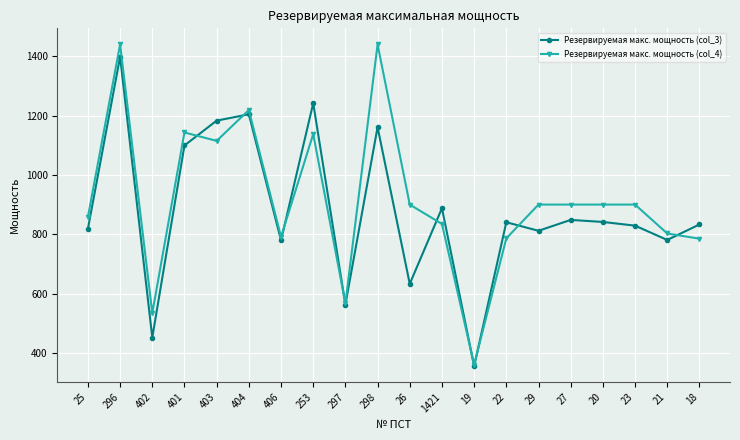

The Резервируемая макс. мощность (col_3) series shows 829.0 at 23. True or false?

True